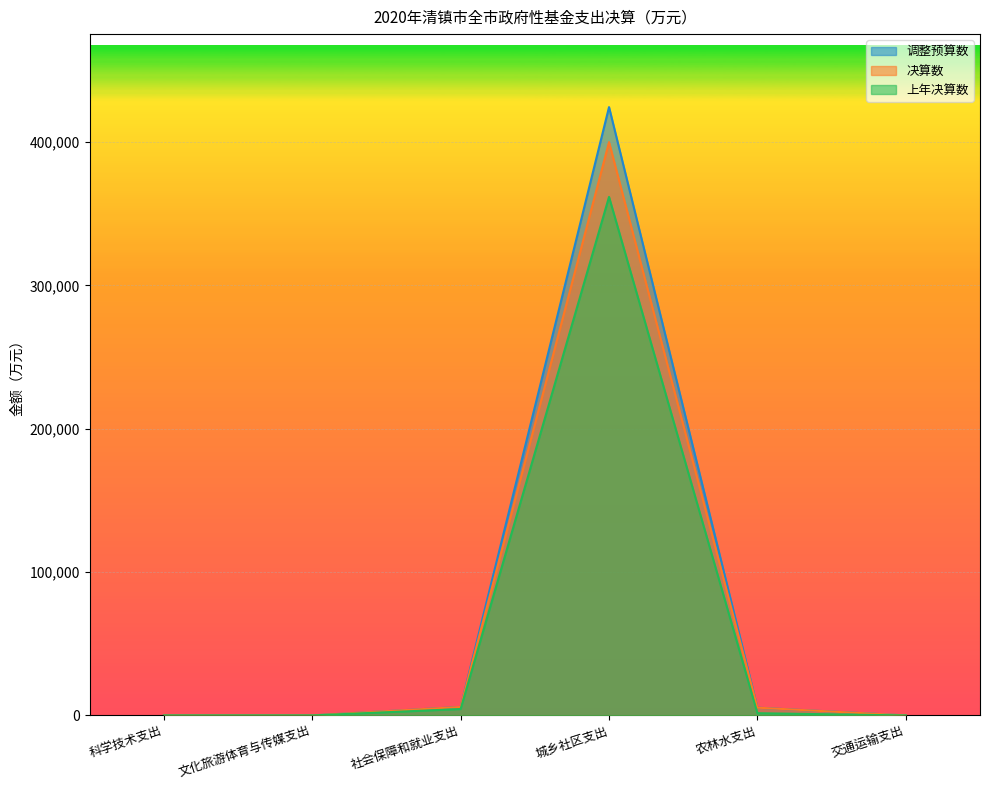

Where is 调整预算数 nearest to the value 212148?

社会保障和就业支出